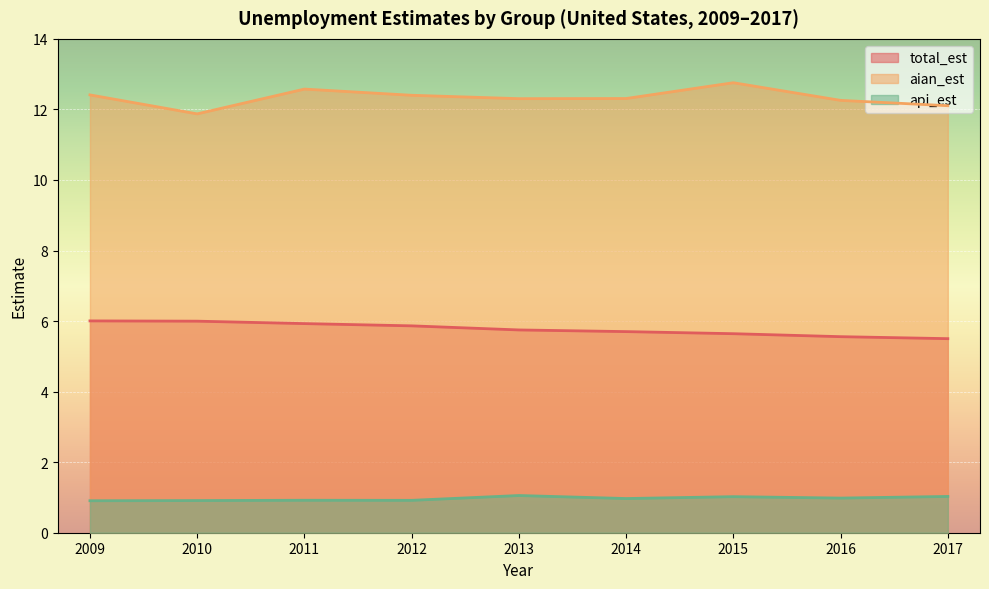

What is the sum of the api_est values at 2013 and 2014?

2.0